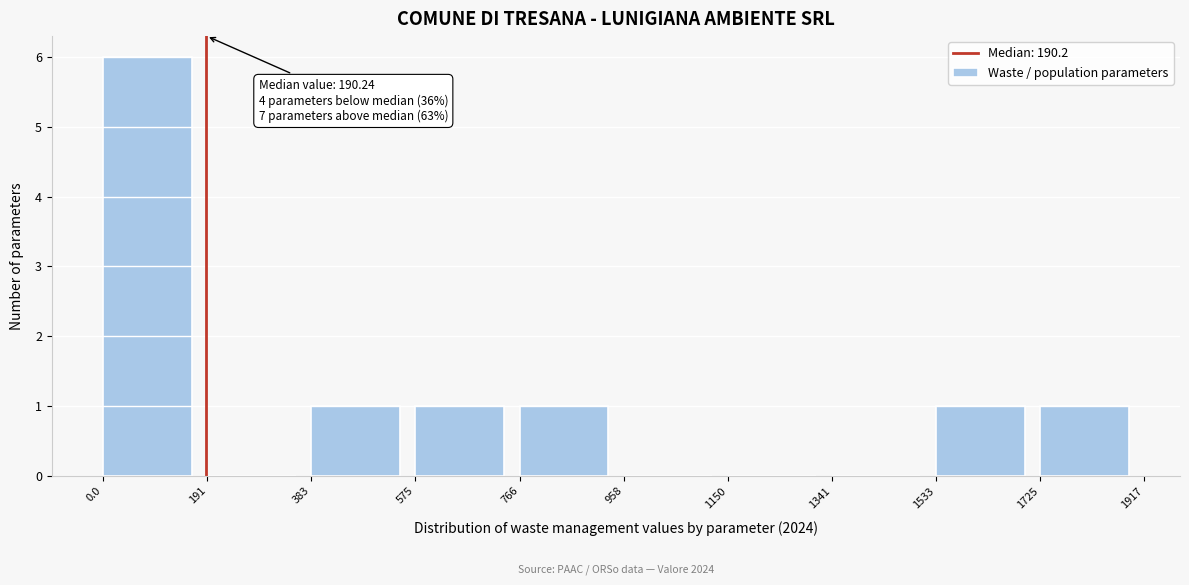

Over which range of the x-axis is the bar tallest?

0.0 to 191